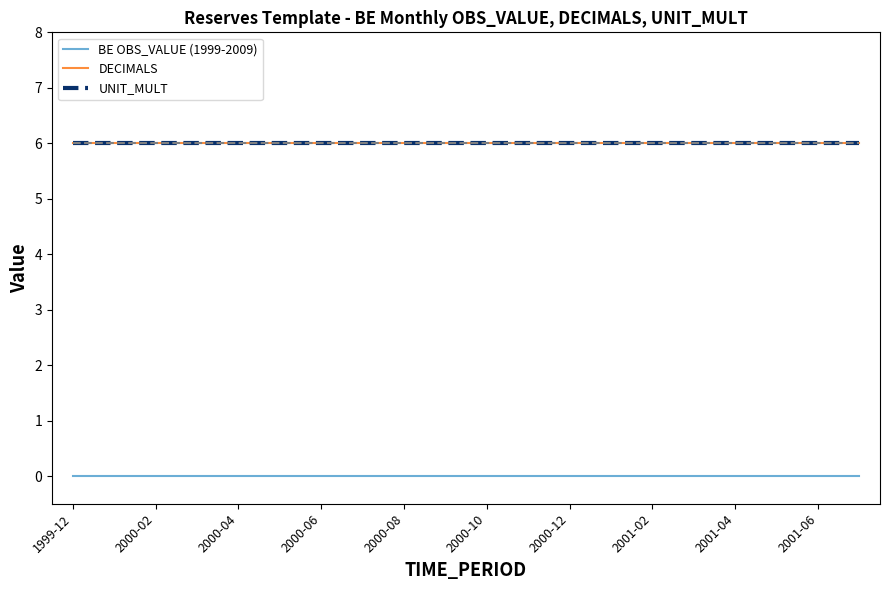

Does the chart have visible grid lines?

No